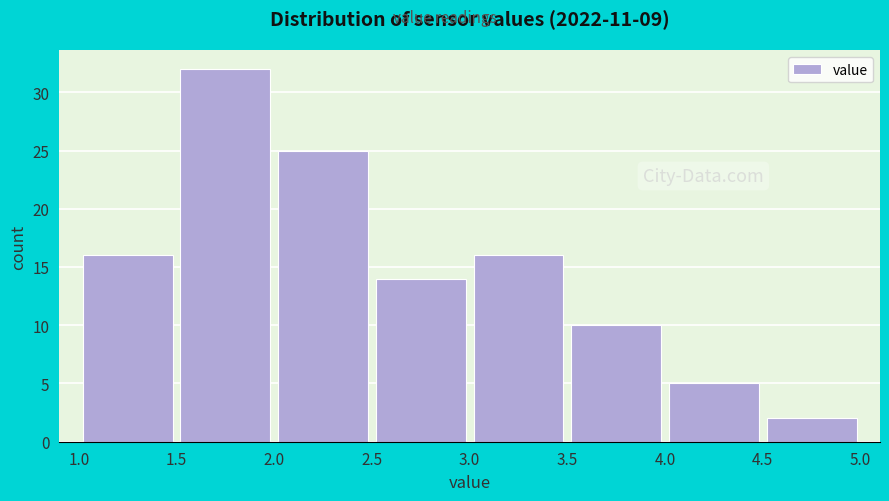

Reading left to right, list every bar in this chart as the range it spans on the x-axis followed by its height. The values are not printed on the chart, so give them approximately, as read against the axis.

1.0 to 1.5: 16
1.5 to 2.0: 32
2.0 to 2.5: 25
2.5 to 3.0: 14
3.0 to 3.5: 16
3.5 to 4.0: 10
4.0 to 4.5: 5
4.5 to 5.0: 2